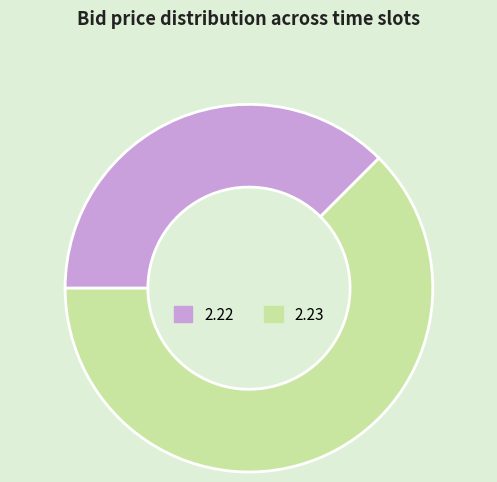

True or false: 2.23 accounts for 55% of the total.

False